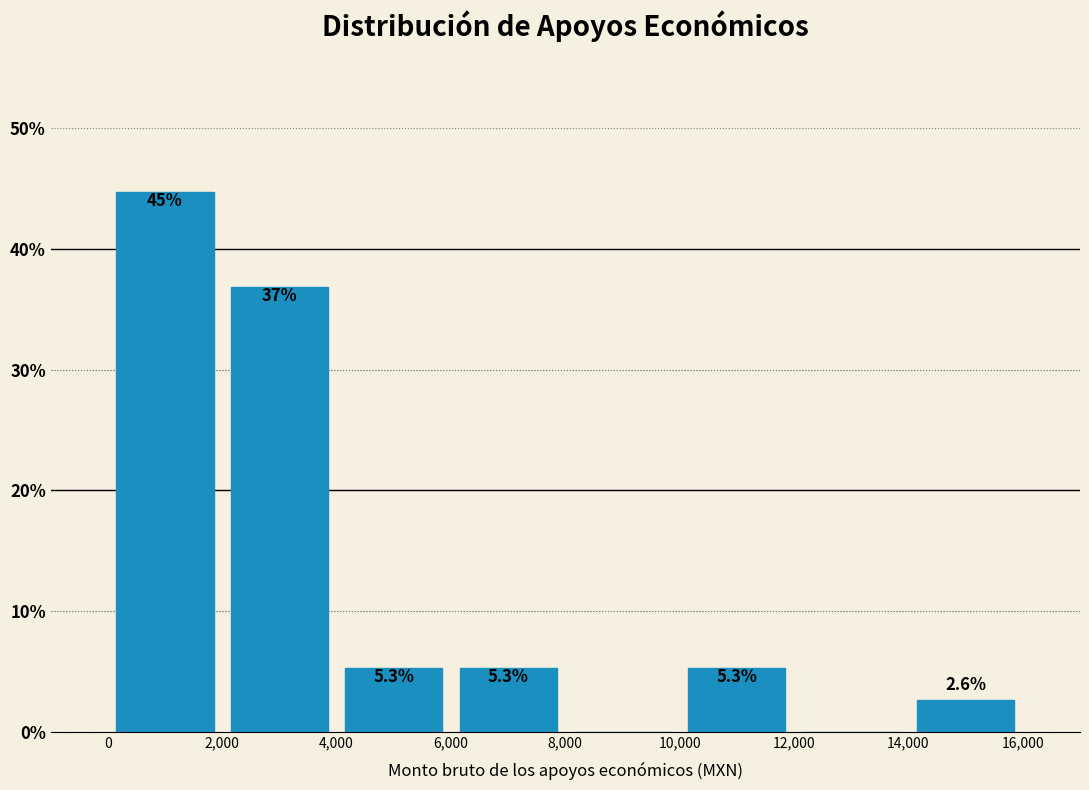

Which range on the x-axis has the tallest bar?

0 to 2,000